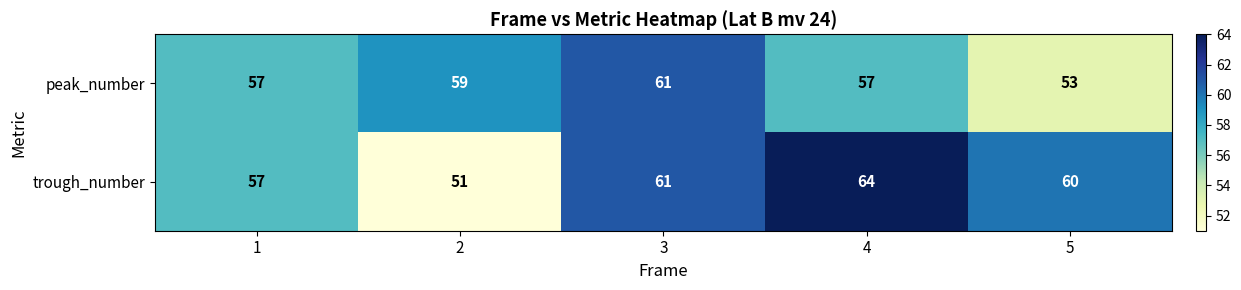

What is the difference between the maximum and minimum values in the trough_number series?

13